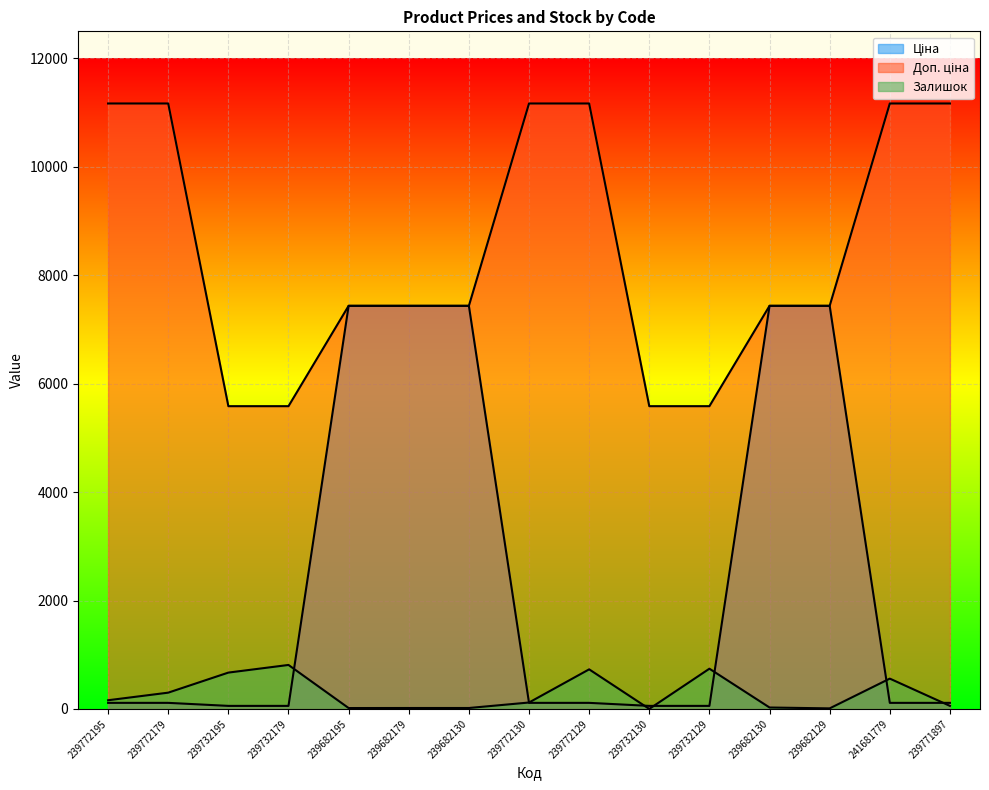

Which series has the widest spread of values?

Ціна